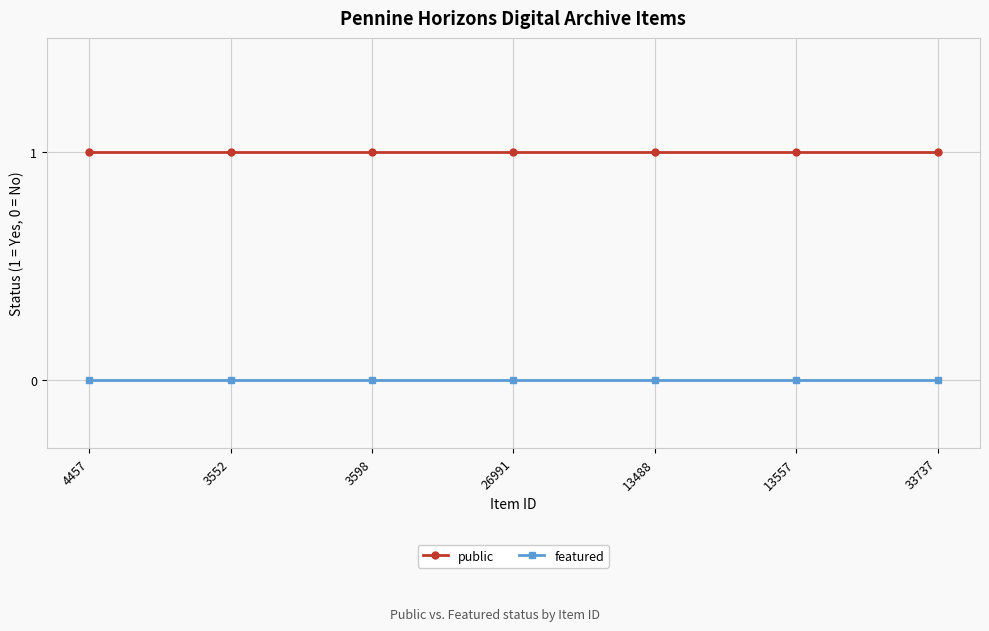

What is the label of the 5th point from the right?

3598